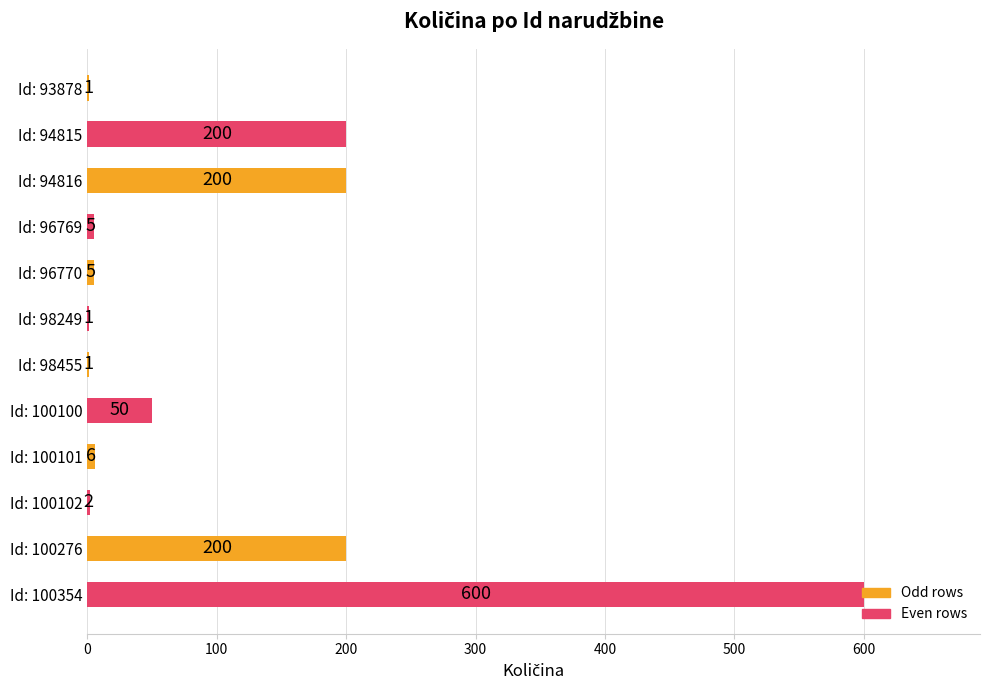

Which has a higher value, Id: 100276 or Id: 98455?

Id: 100276